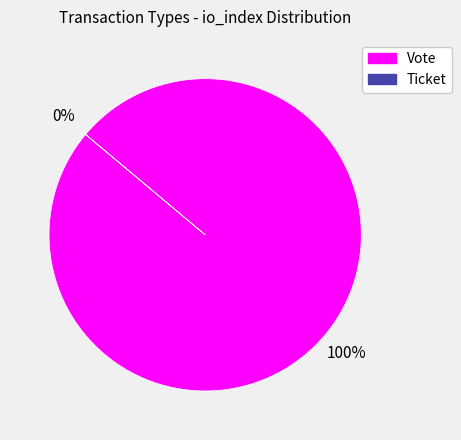

The Vote slice represents 94% of the pie. True or false?

False